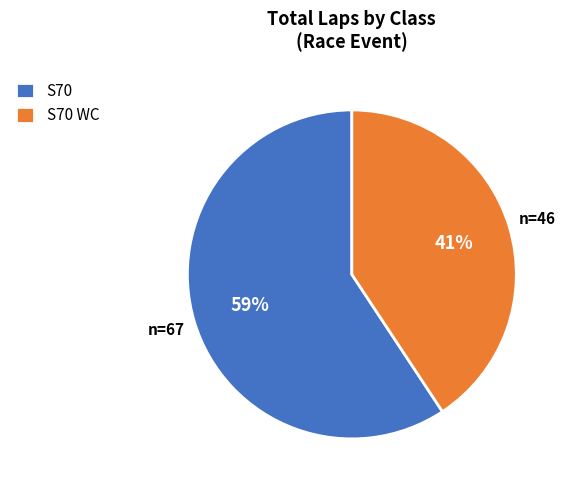

What percentage is the S70 slice, to the nearest percent?

59%